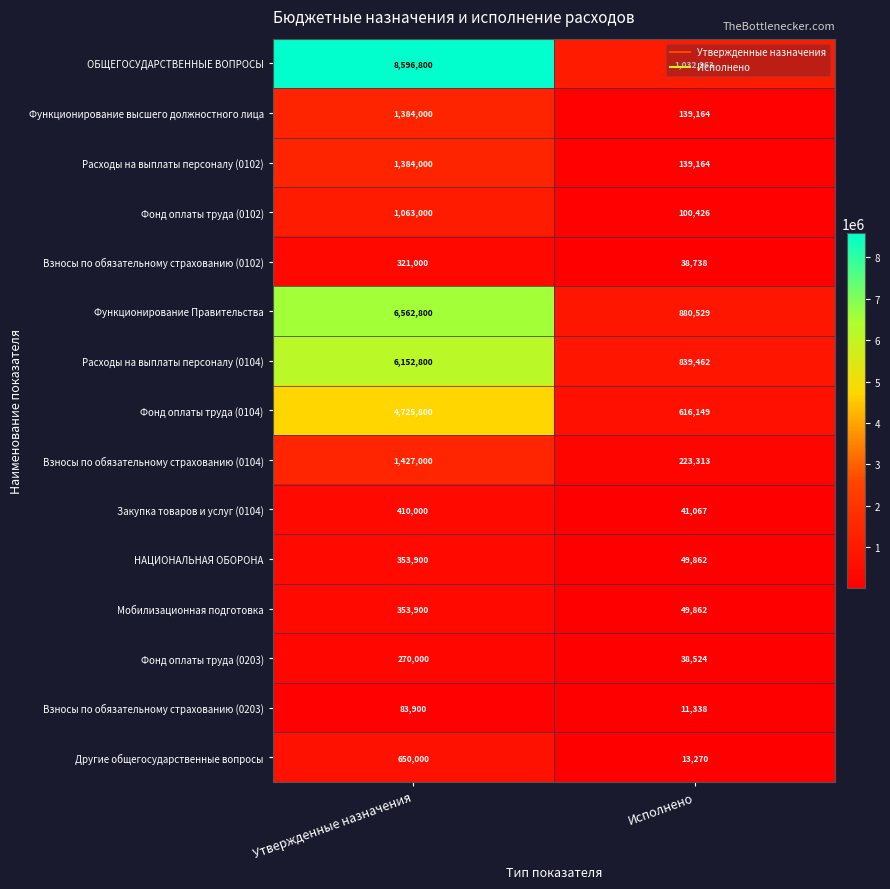

Is the value of Фонд оплаты труда (0102) at Исполнено greater than the value of Функционирование высшего должностного лица at Утвержденные назначения?

No